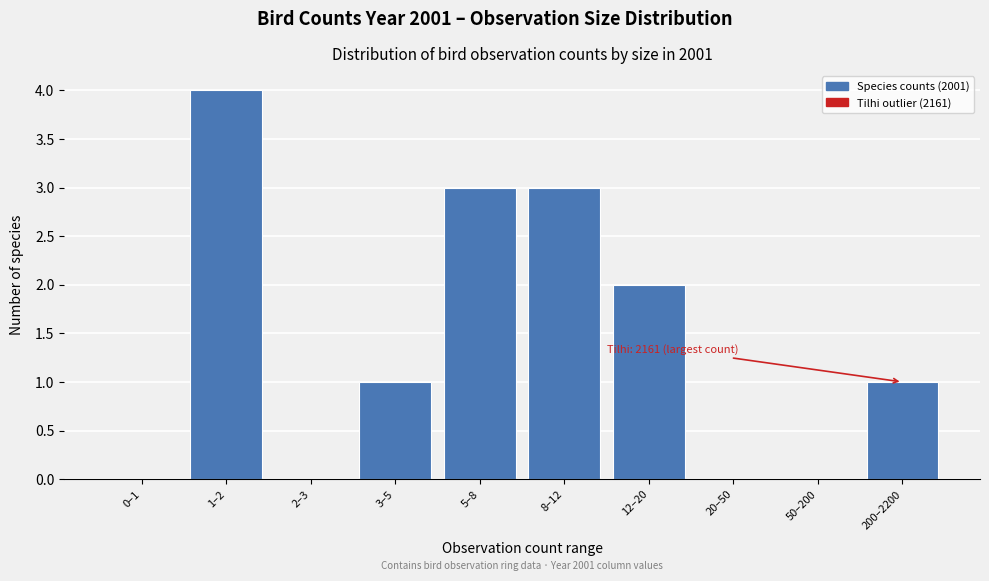

Reading right to left, list all the values displayed in this chart.

200–2200=1	50–200=0	20–50=0	12–20=2	8–12=3	5–8=3	3–5=1	2–3=0	1–2=4	0–1=0